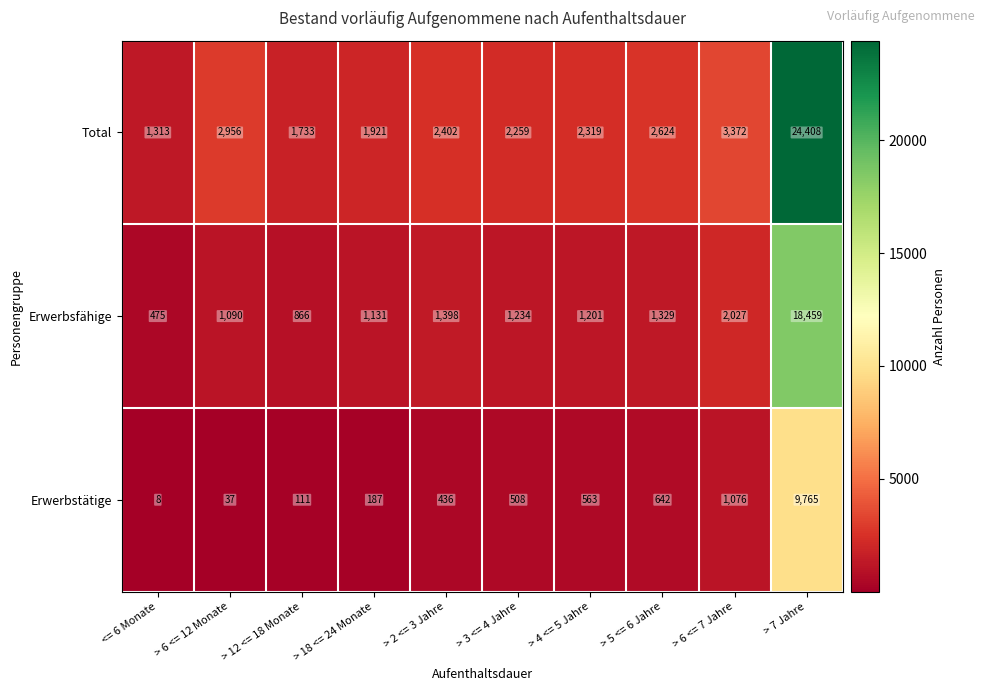

How many categories are shown in the chart?

10